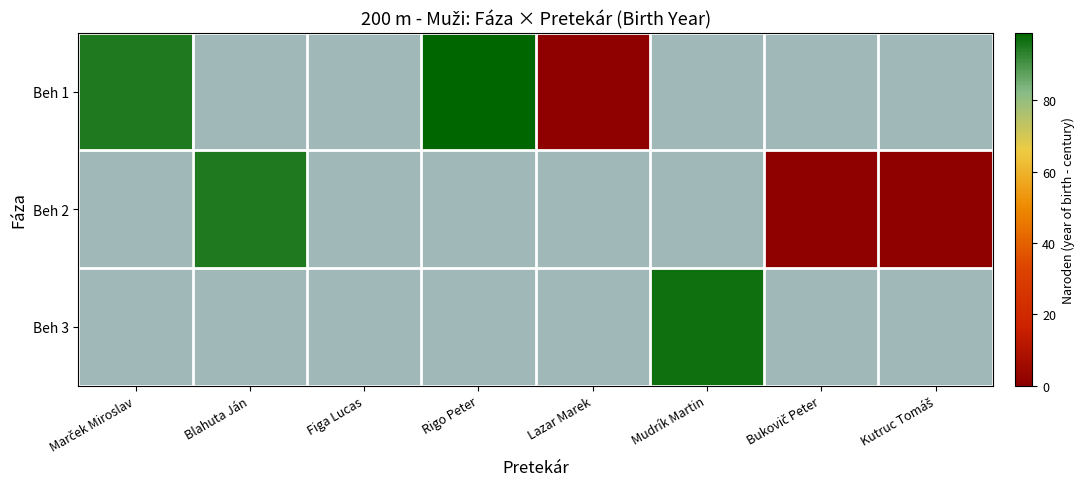

Rank the series at Rigo Peter from lowest to highest value.

Beh 1, Beh 2, Beh 3